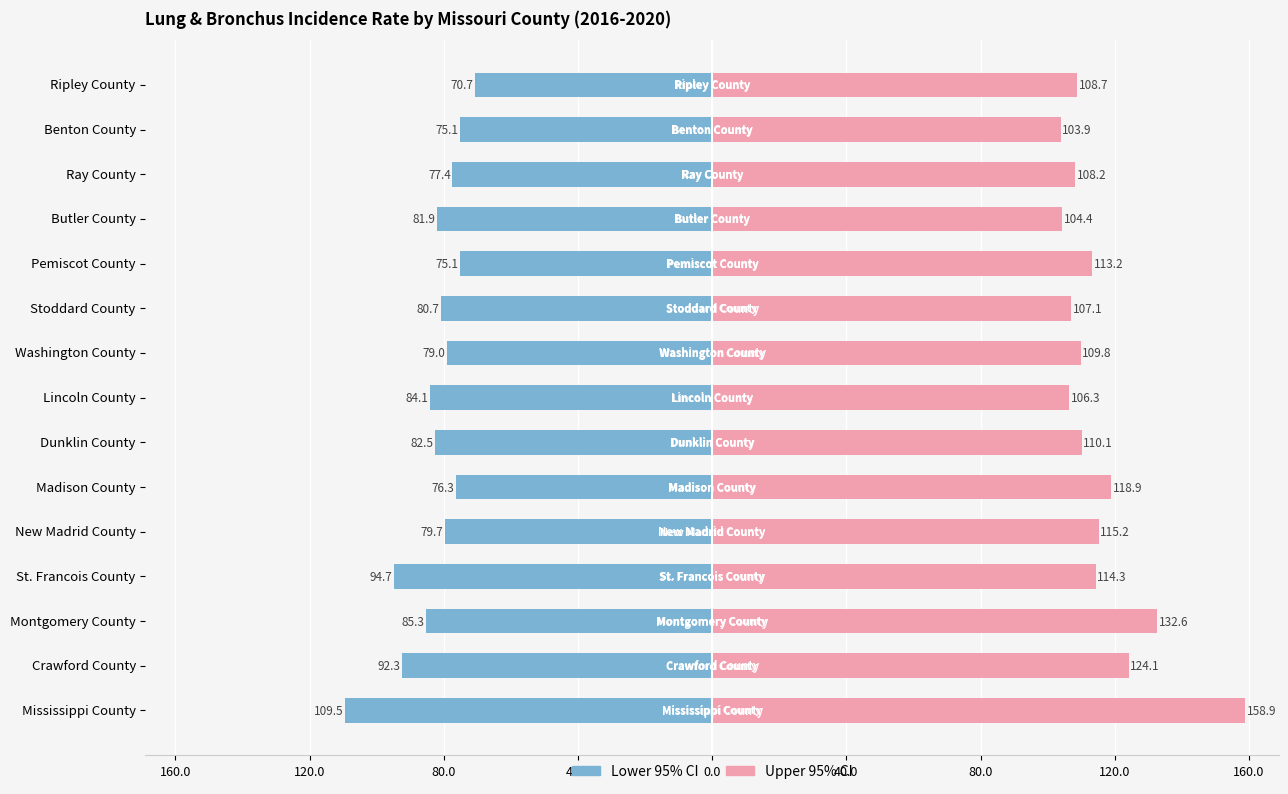

True or false: Upper 95% CI has a value of 28.8 at Stoddard County.

False